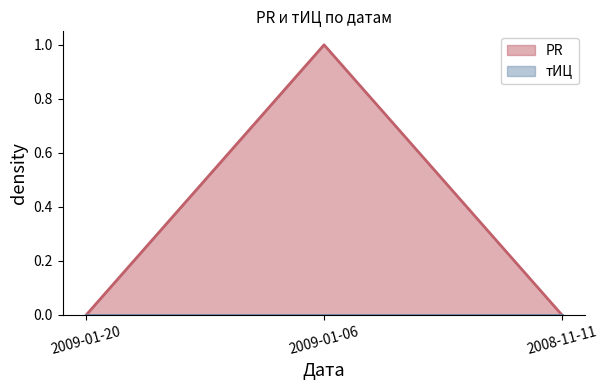

Reading left to right, extract all data points from this chart.

2009-01-20=0	2009-01-06=1	2008-11-11=0